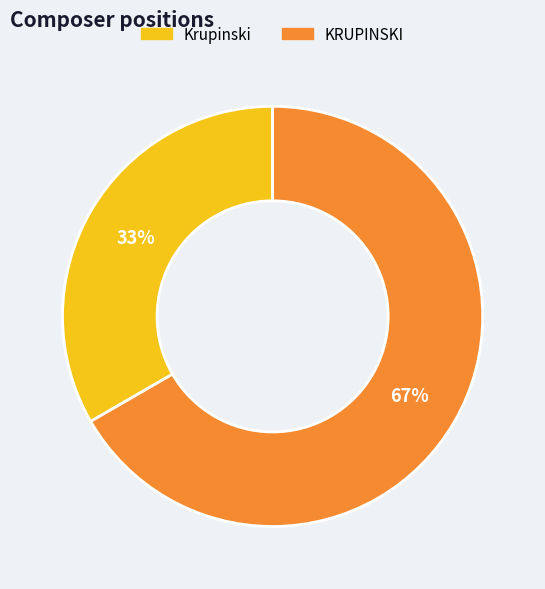

Between Krupinski and KRUPINSKI, which is larger?

KRUPINSKI